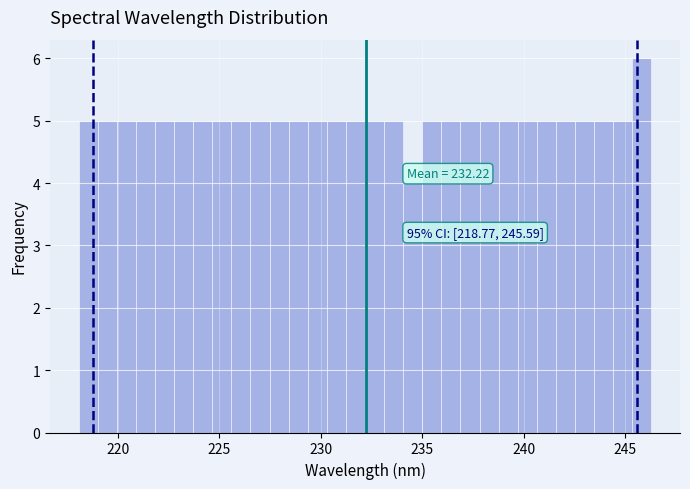

Around what value on the x-axis is the tallest bar? Give the approximate position of its centre, as read against the axis.

246.0